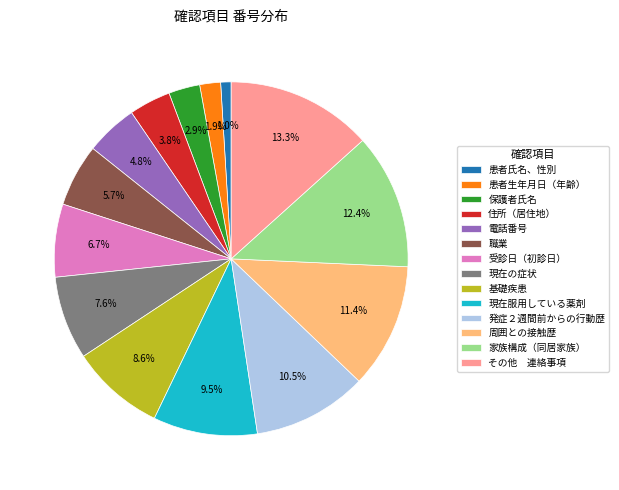

What is the ratio of the value at 基礎疾患 to the value at 現在服用している薬剤?

0.9